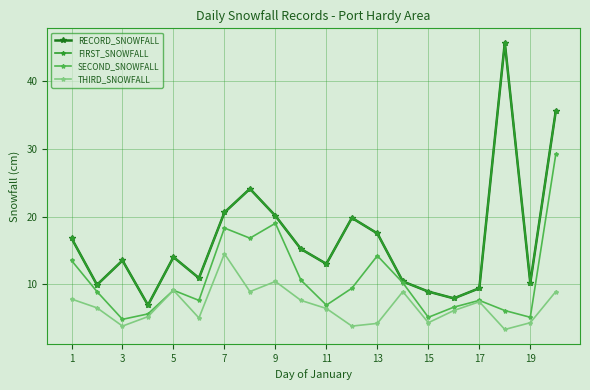

In SECOND_SNOWFALL, how many points are higher than both neighbors (excluding endpoints)?

5